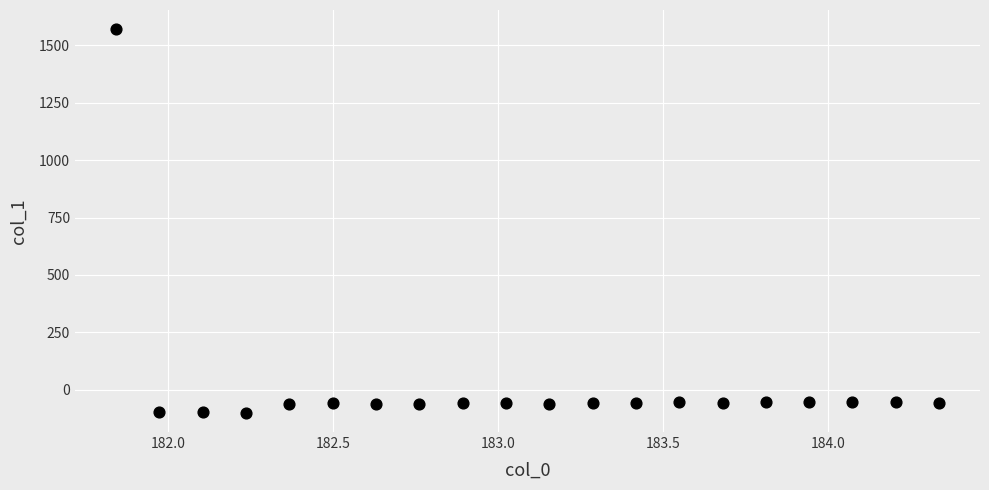

What is the range of X values (max minus min)?

2.5